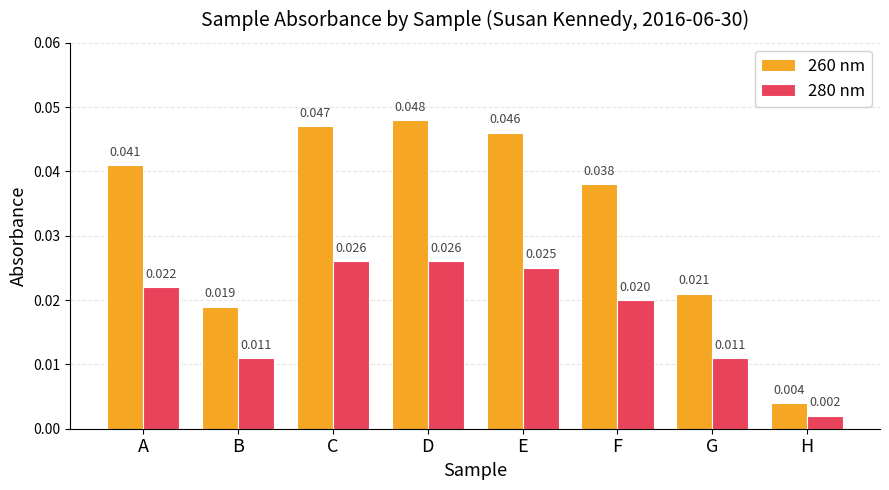

How many series are shown in this chart?

2